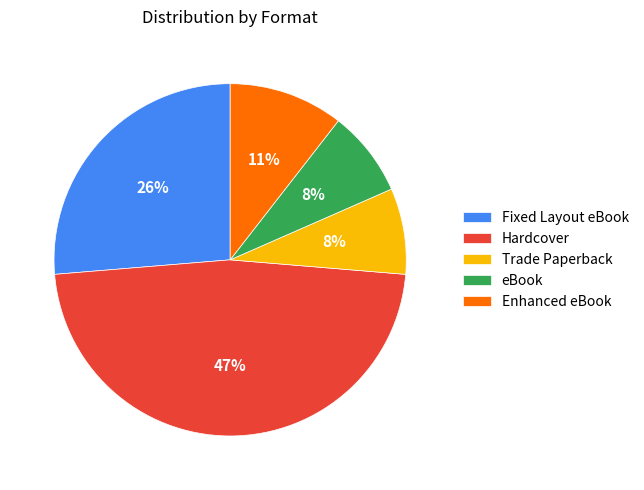

Which has a higher value, Trade Paperback or Enhanced eBook?

Enhanced eBook